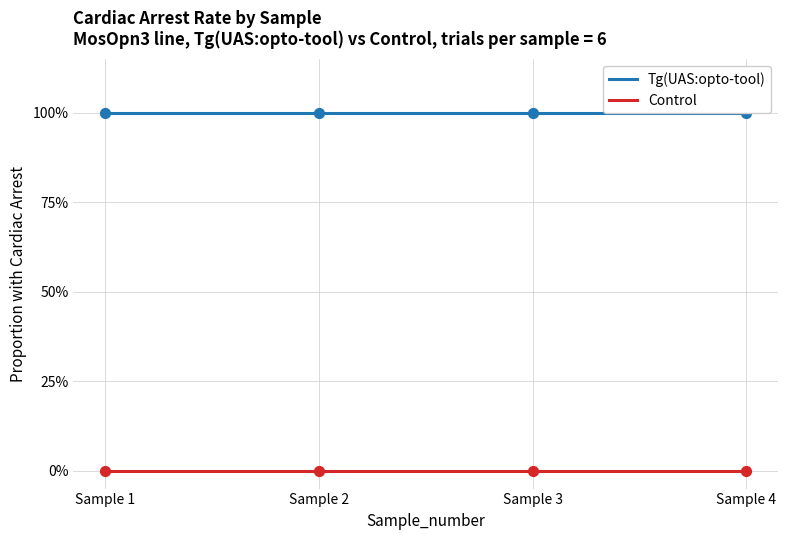

At how many categories does at least one series exceed 0?

4